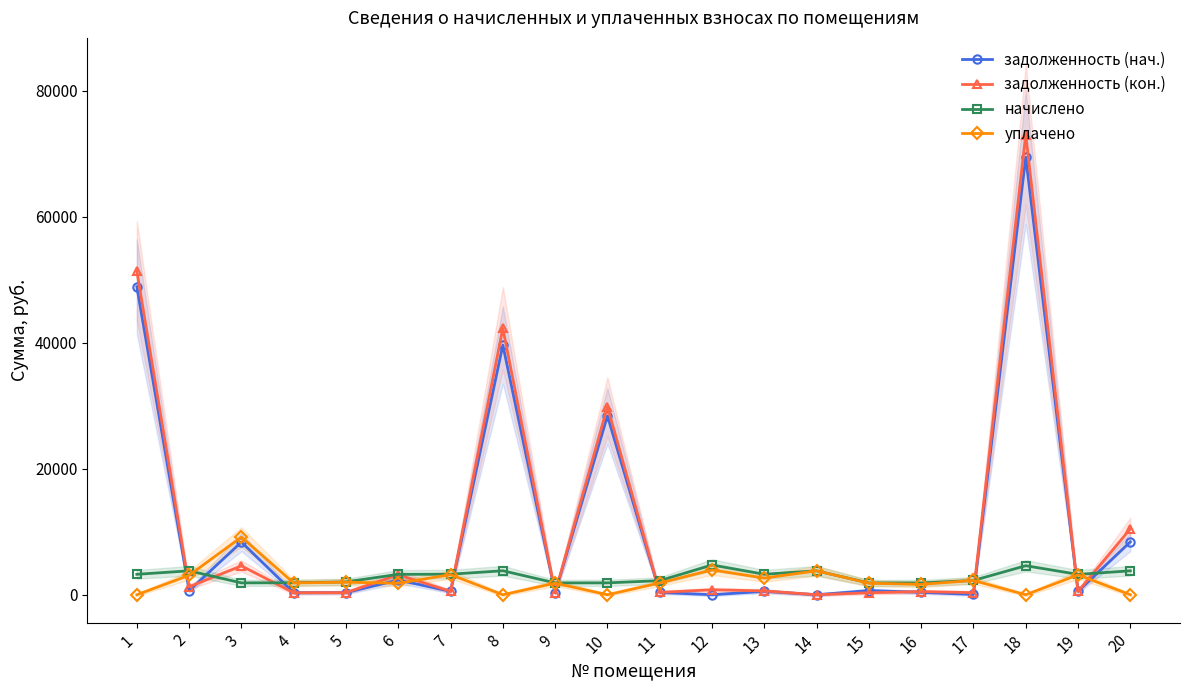

At which category does начислено reach its first local peak?

2